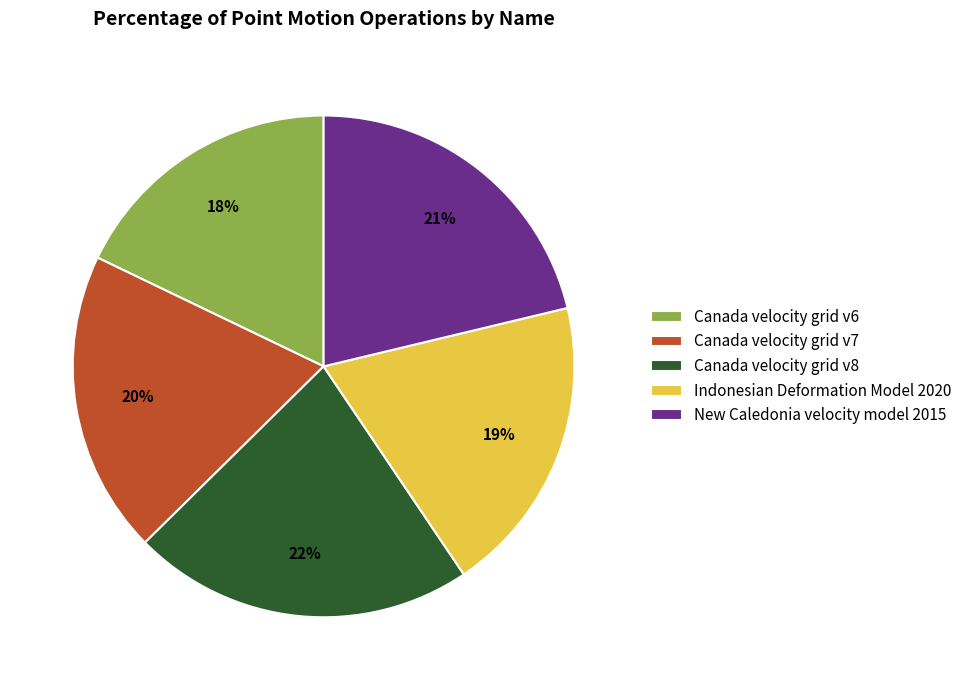

Combined, do Indonesian Deformation Model 2020 and Canada velocity grid v7 account for over 50%?

No